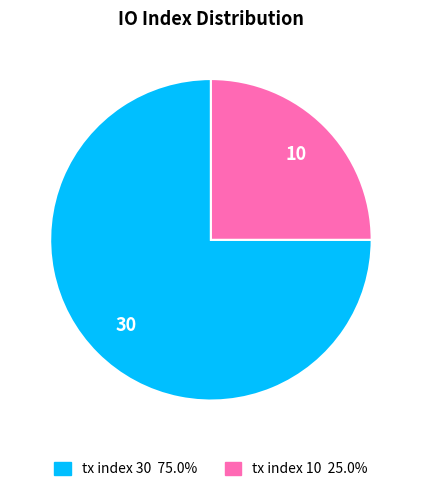

How many segments does this pie chart have?

2